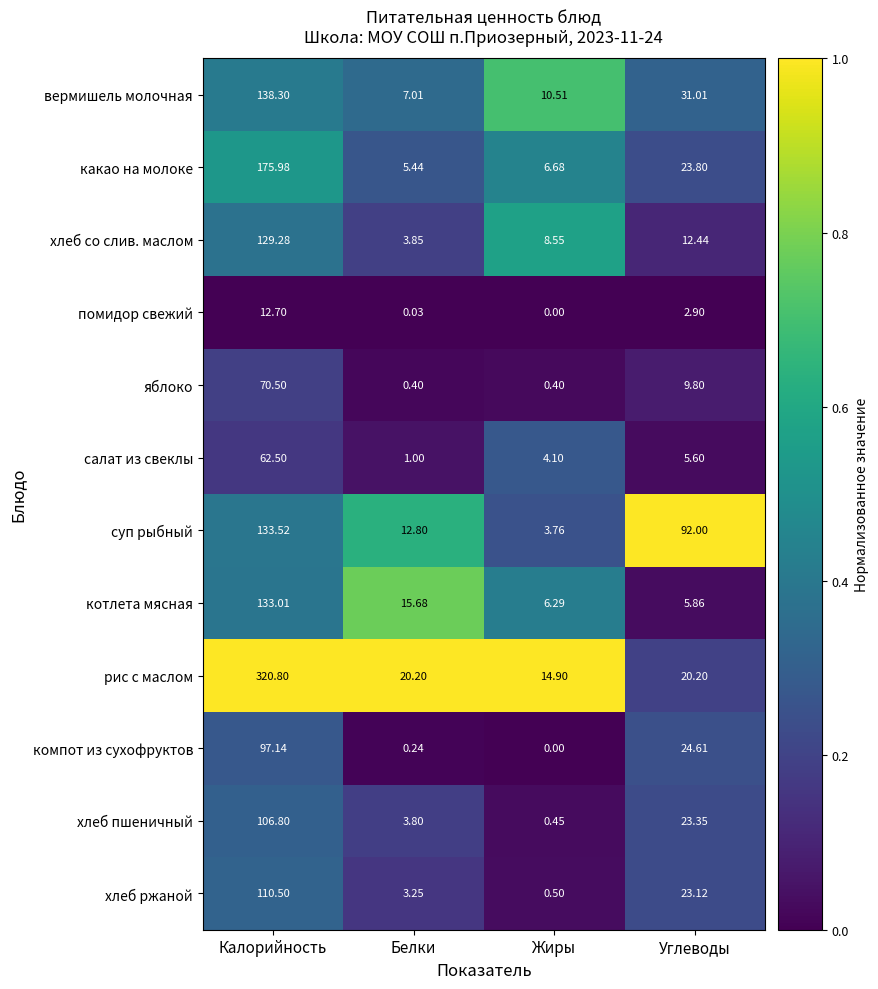

Which series has the widest spread of values?

рис с маслом